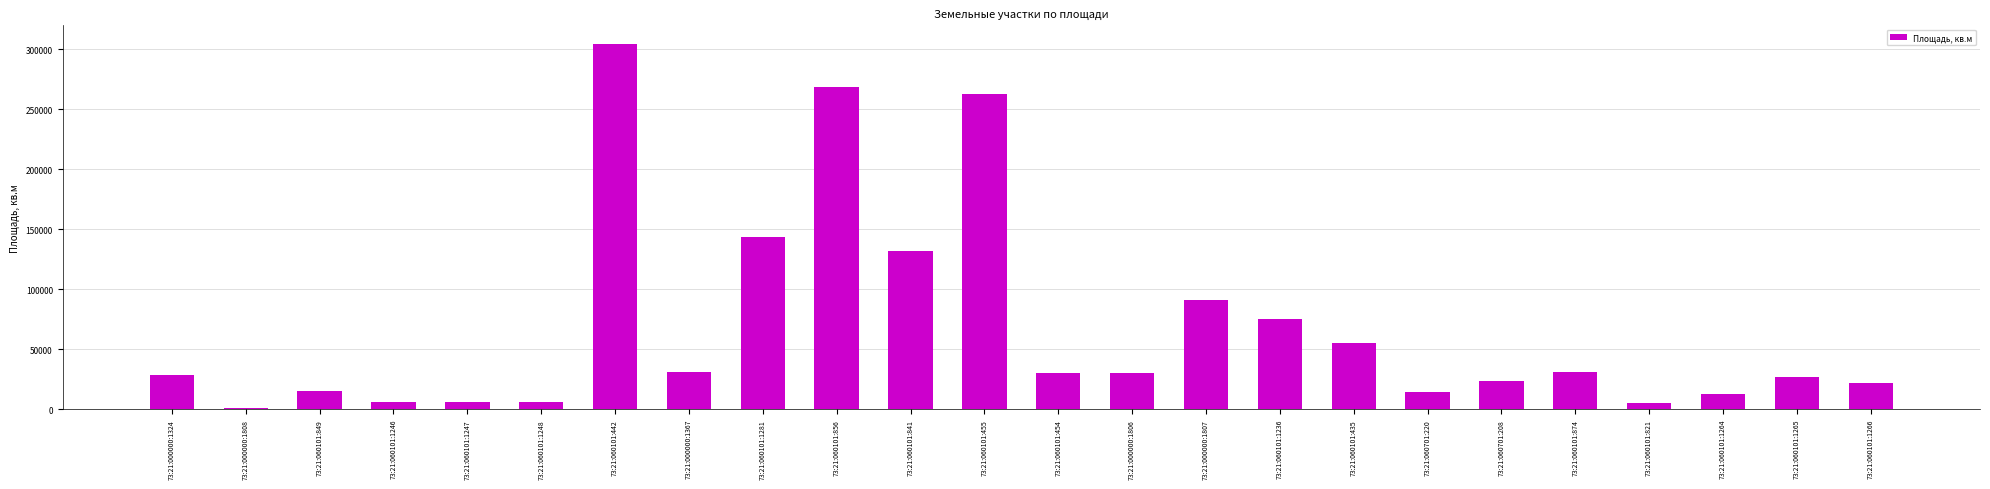

What is the change in value from 73:21:060101:435 to 73:21:060701:208?

-31896